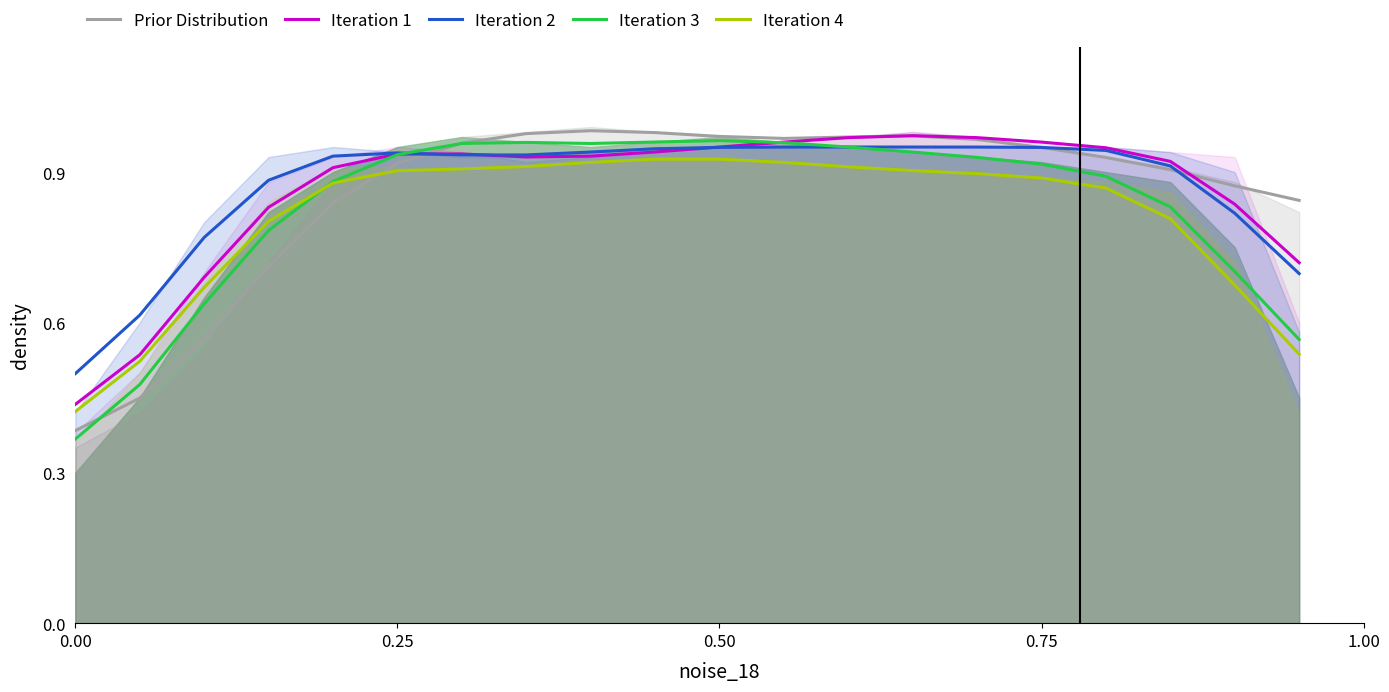

What is the value of the Prior Distribution point at the 9th from the left?

1.0